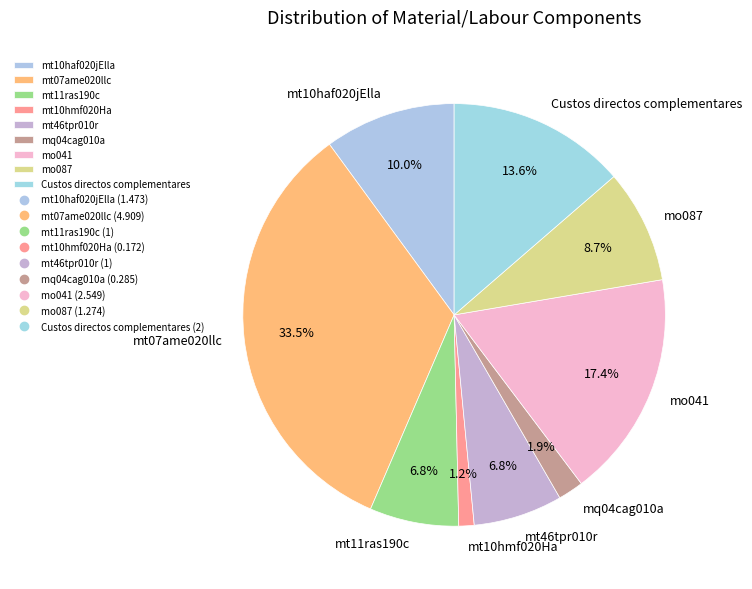

Which category has the biggest portion of the pie?

mt07ame020llc